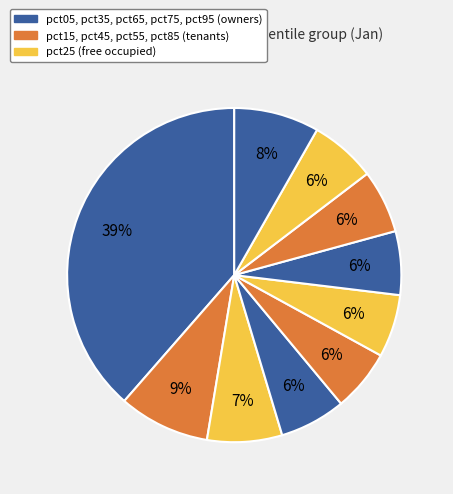

How many segments does this pie chart have?

10